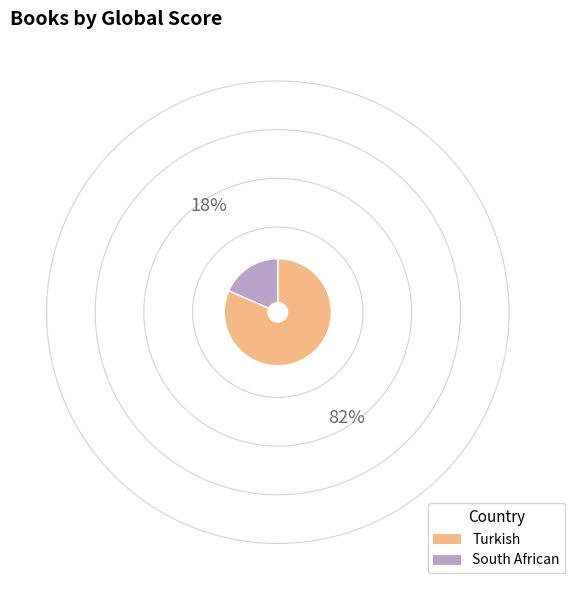

True or false: South African accounts for 18% of the total.

True